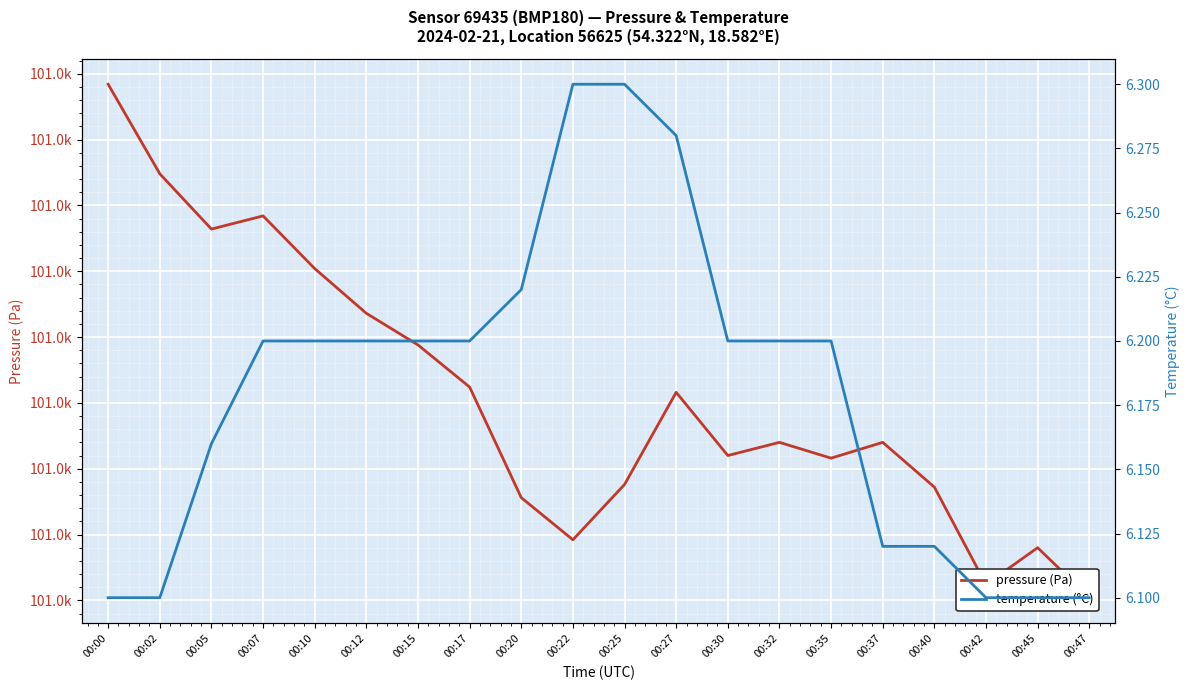

At which label is pressure (Pa) closest to 100999?

00:15